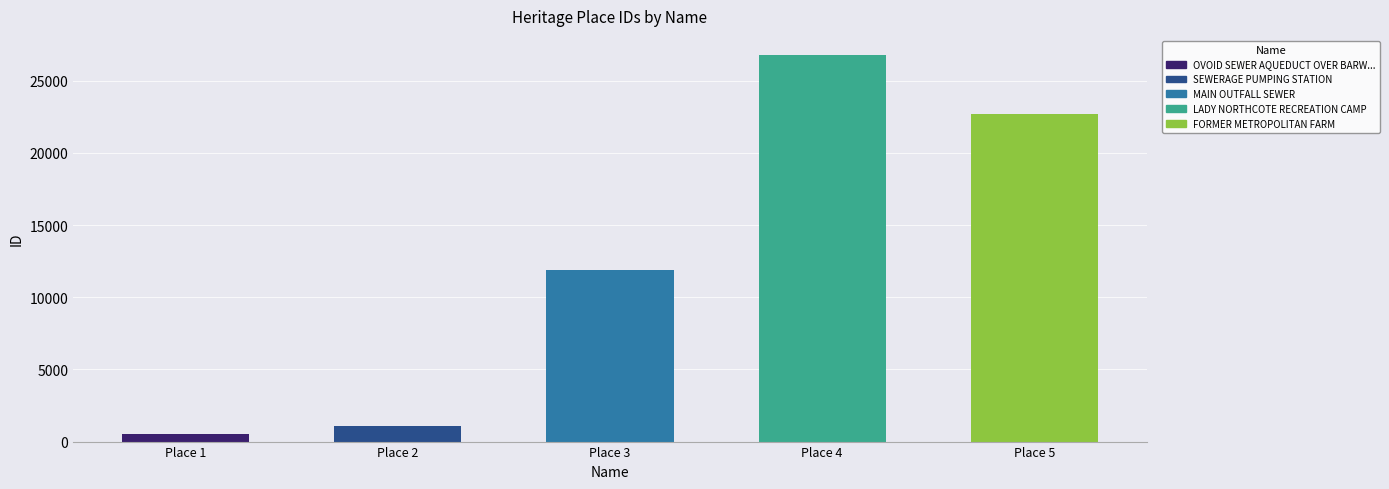

The value at Place 1 is 518. True or false?

True